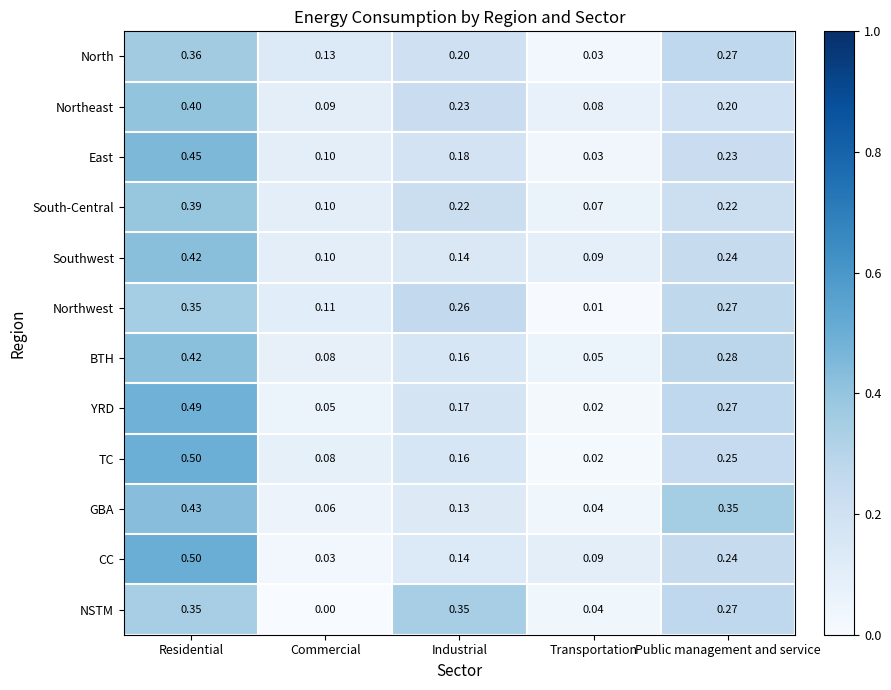

Rank the categories by GBA value from lowest to highest.

Transportation, Commercial, Industrial, Public management and service, Residential